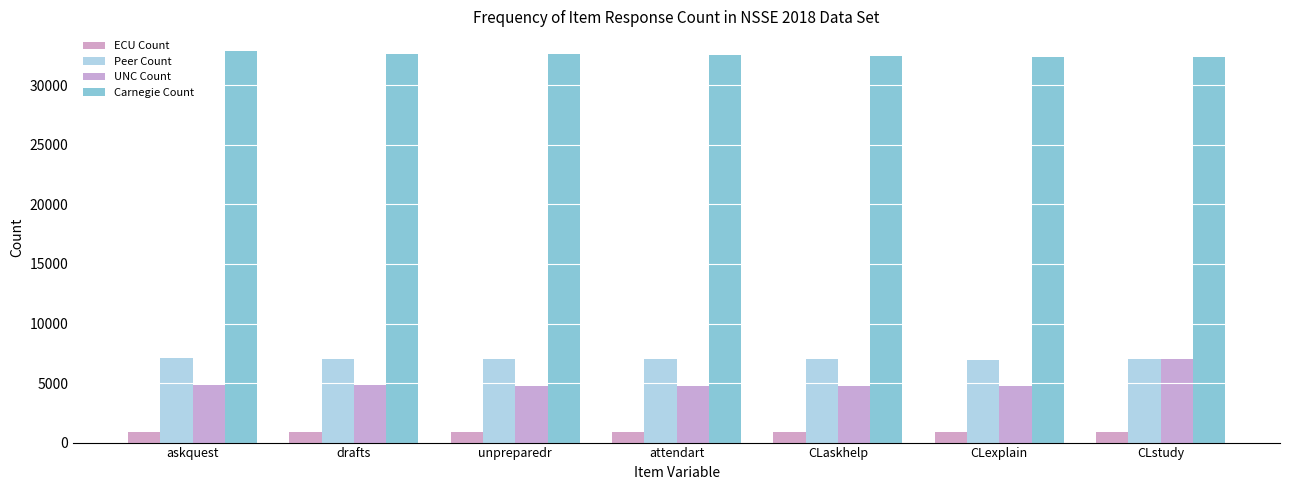

What is the spread (max minus min) of values at CLstudy?

31560